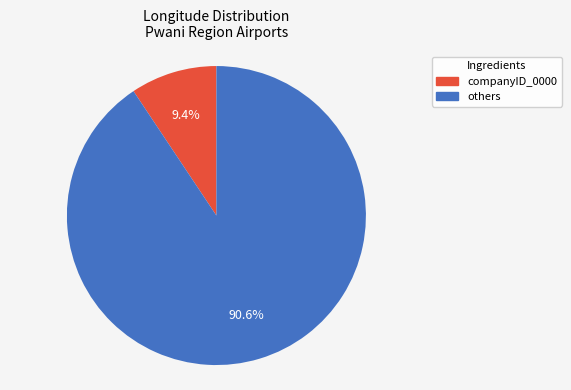

Does any single category account for the majority?

Yes